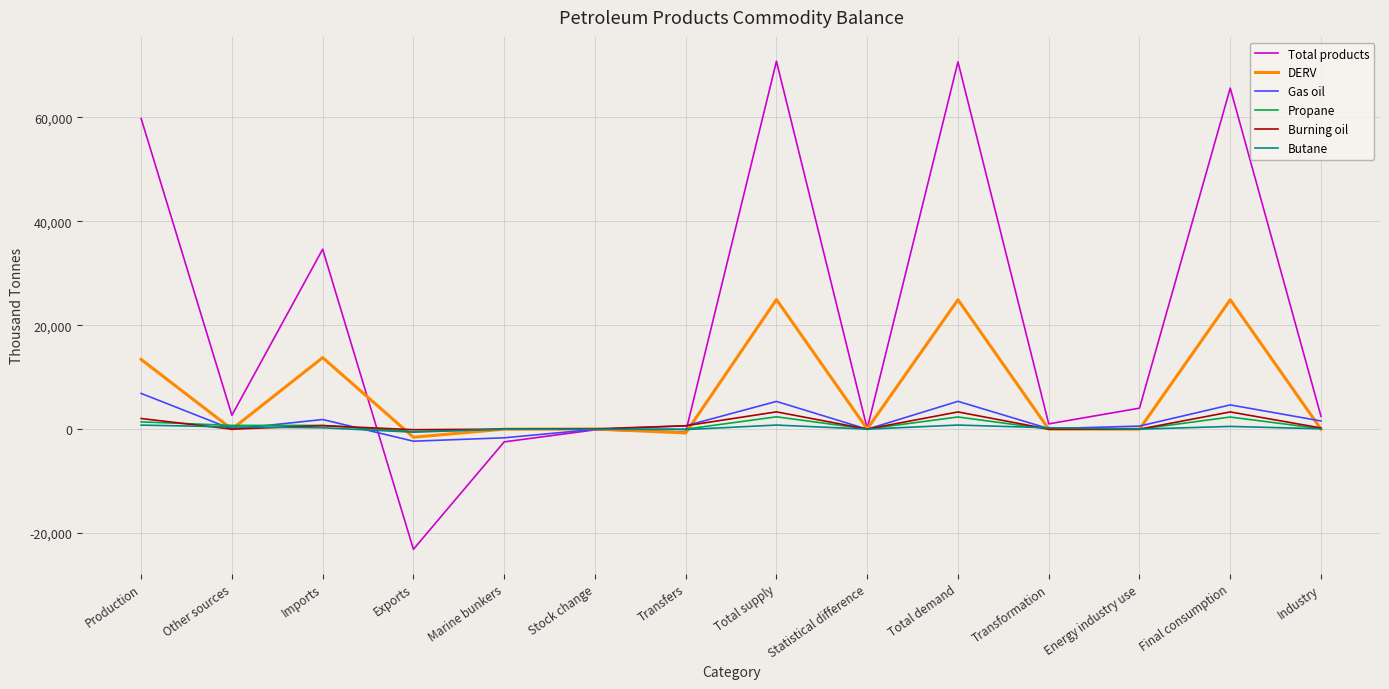

What is the sum of all Propane values?

9560.8